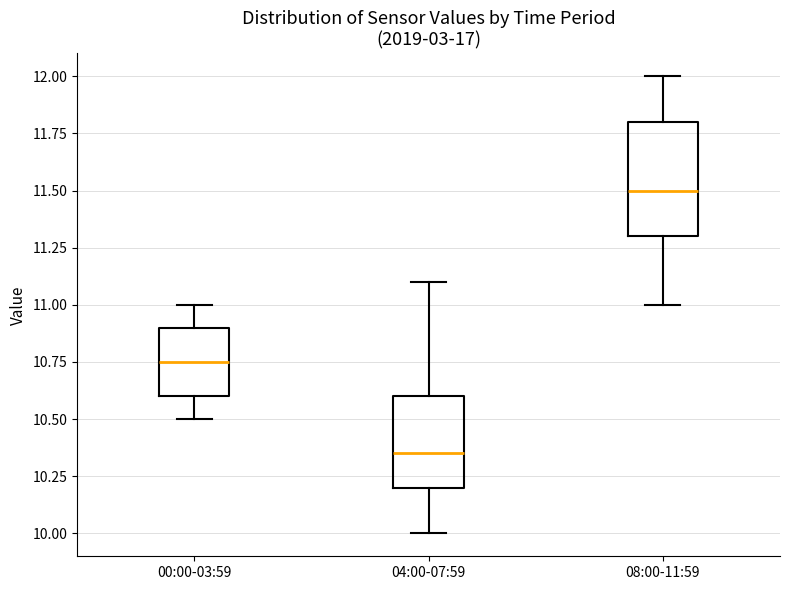

Reading left to right, read every box against the y-axis: the position of its median line, the range the box covers, and the ends of its whiskers. The values are not printed on the chart, so give them approximately, as read against the axis.

00:00-03:59: median 10.75, box 10.60 to 10.90, whiskers 10.50 to 11.00
04:00-07:59: median 10.35, box 10.20 to 10.60, whiskers 10.00 to 11.10
08:00-11:59: median 11.50, box 11.30 to 11.80, whiskers 11.00 to 12.00